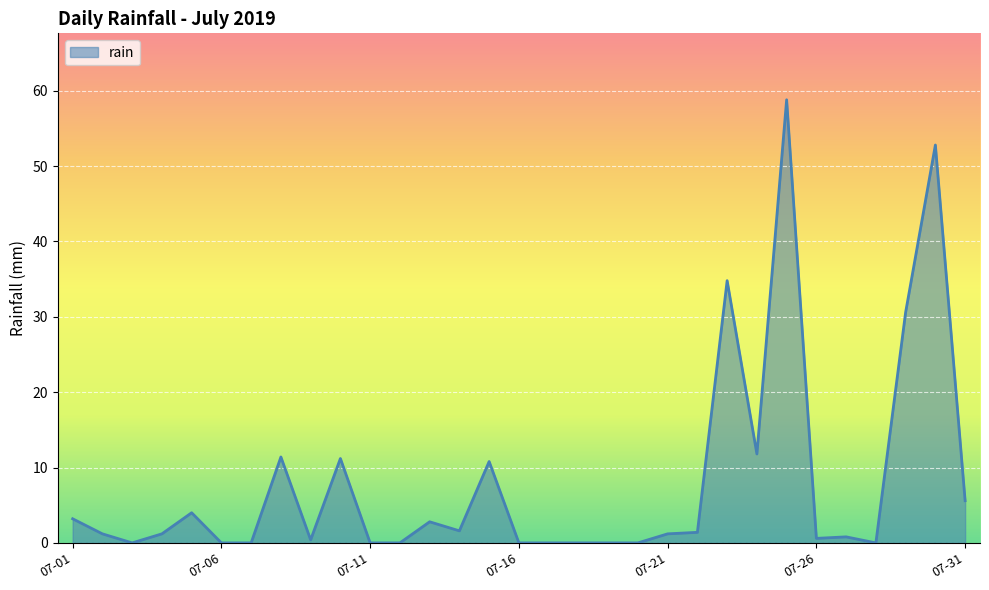

What is the difference between the maximum and minimum values?

58.8